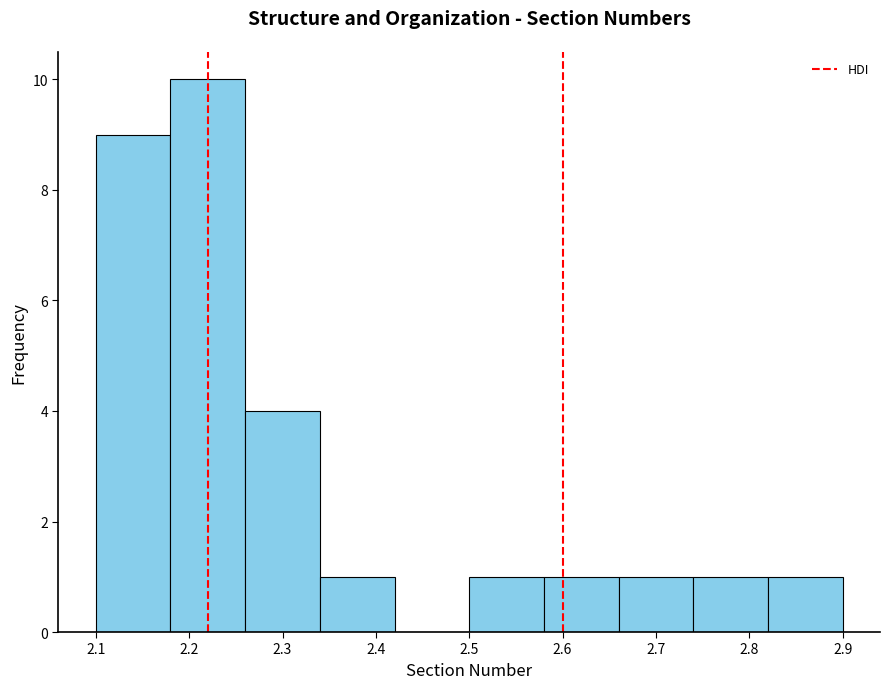

How tall is the bar that spans 2.18 to 2.26 on the x-axis? The values are not printed on the chart, so give them approximately, as read against the axis.

10